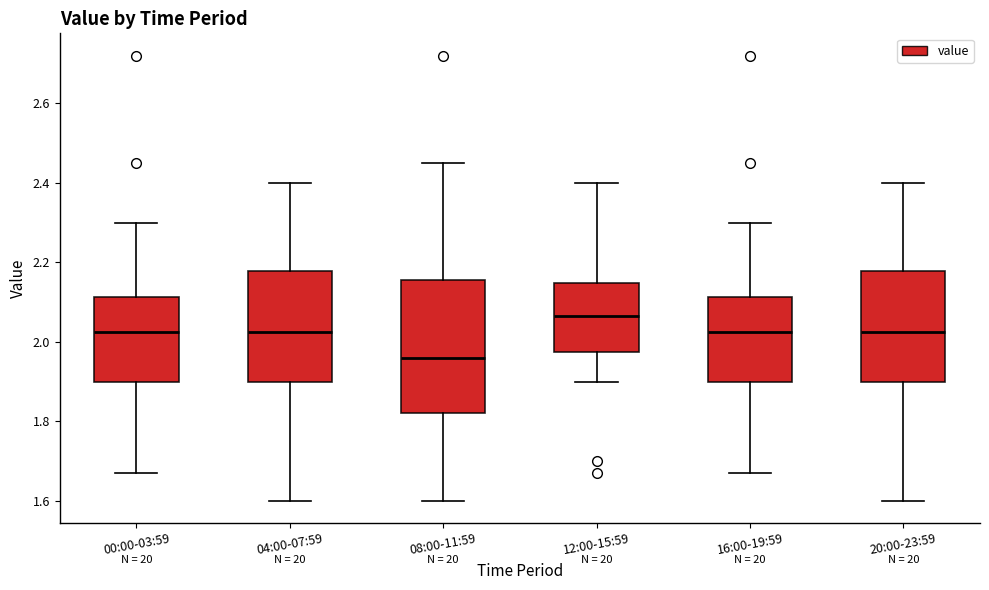

Where is the lower edge of the box for 00:00-03:59 on the y-axis? The values are not printed on the chart, so give them approximately, as read against the axis.

1.90